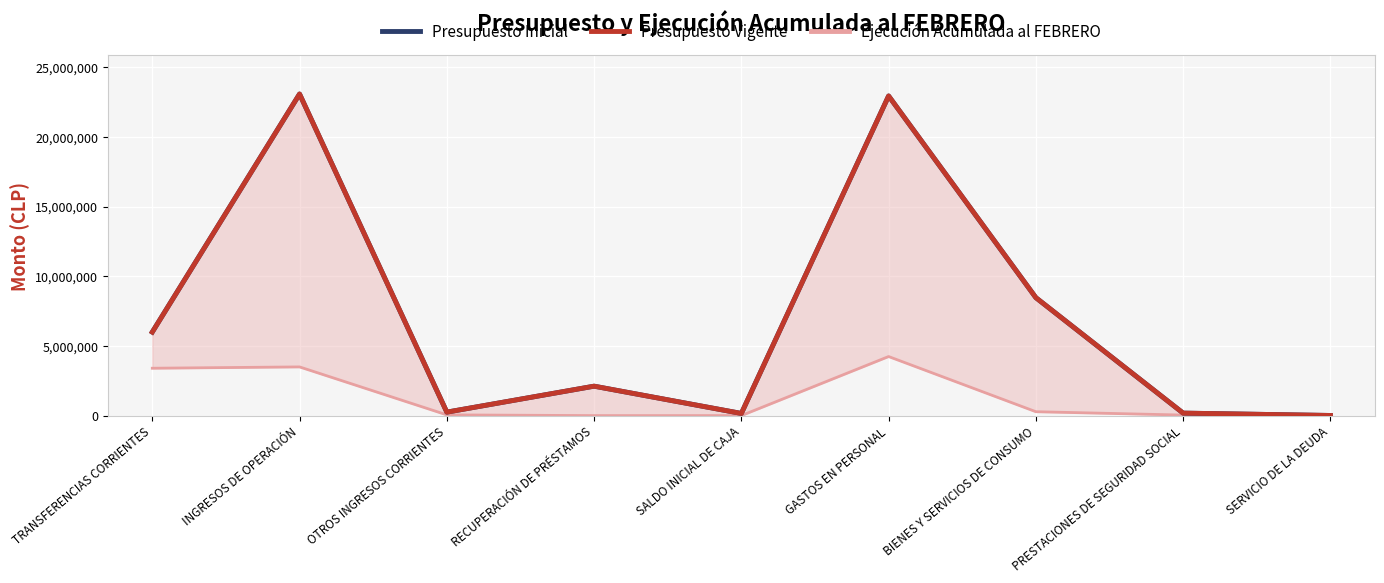

List the series in order of their peak value, highest first.

Presupuesto Inicial, Presupuesto Vigente, Ejecución Acumulada al FEBRERO